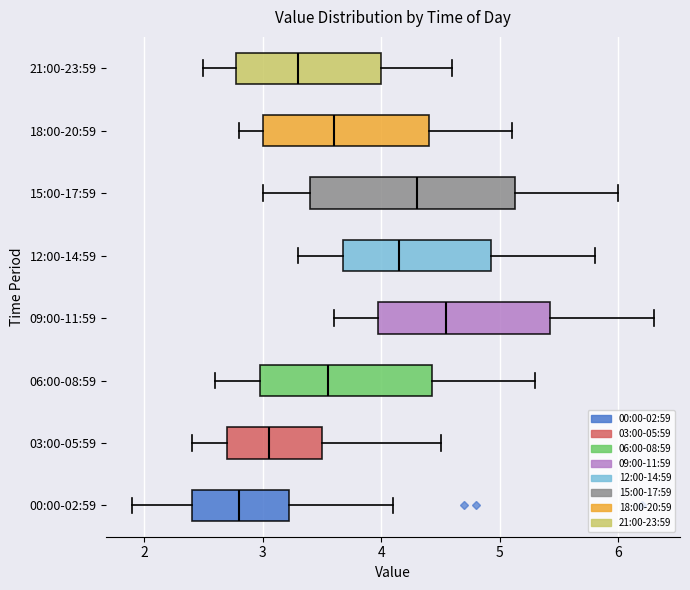

Which box has the furthest to the left median line?

00:00-02:59